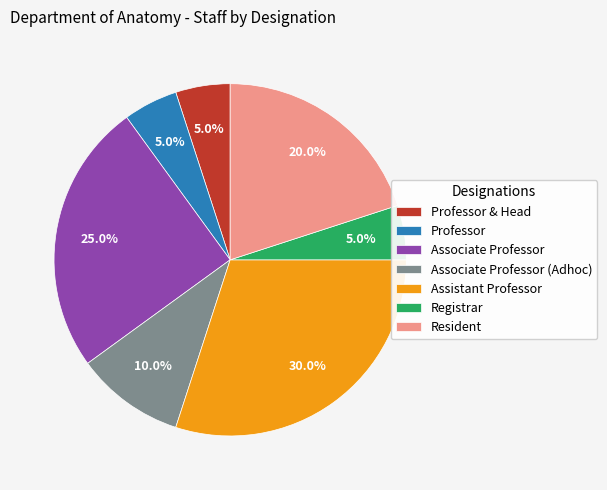

What portion of the pie excludes Professor?

95.0%